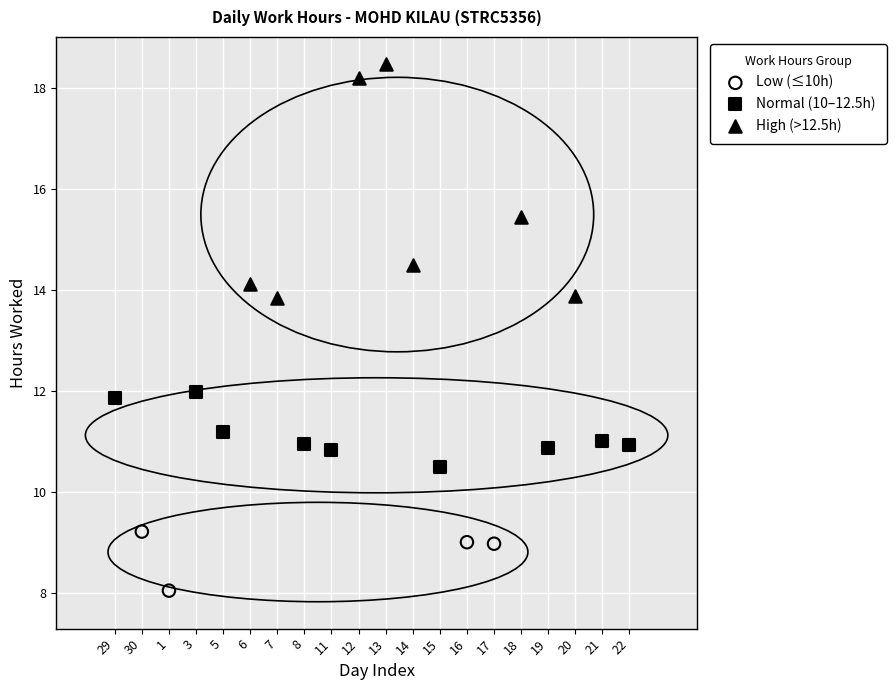

Which series has the largest Y range (max minus min)?

High (>12.5h)